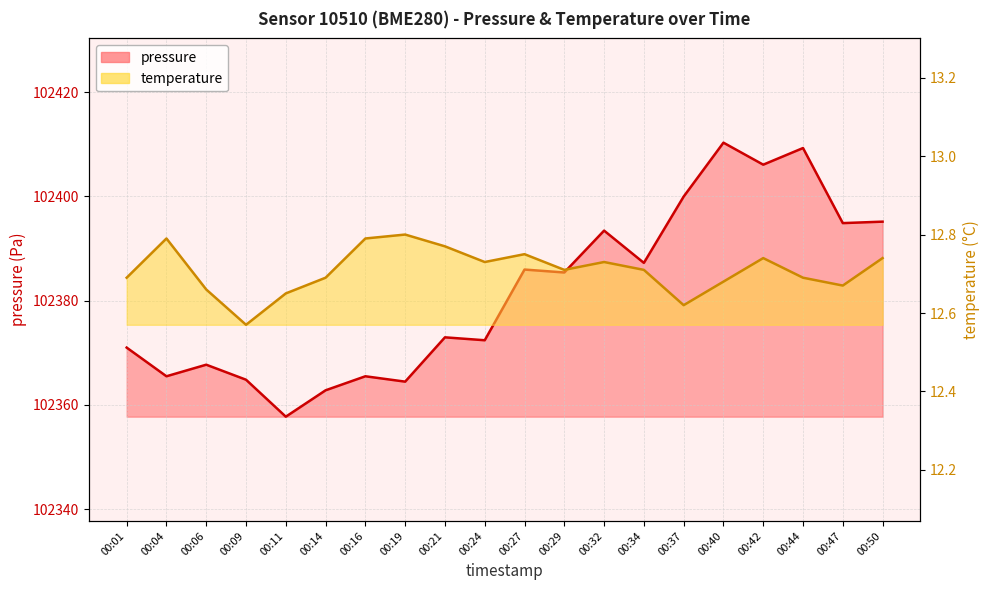

Reading left to right, transcribe all the data shown in this chart.

pressure: 102371.0	102365.5	102367.7	102364.8	102357.8	102362.8	102365.5	102364.5	102373.0	102372.4	102386.0	102385.4	102393.4	102387.2	102400.0	102410.3	102406.1	102409.3	102394.9	102395.2
temperature: 12.7	12.8	12.7	12.6	12.7	12.7	12.8	12.8	12.8	12.7	12.8	12.7	12.7	12.7	12.6	12.7	12.7	12.7	12.7	12.7